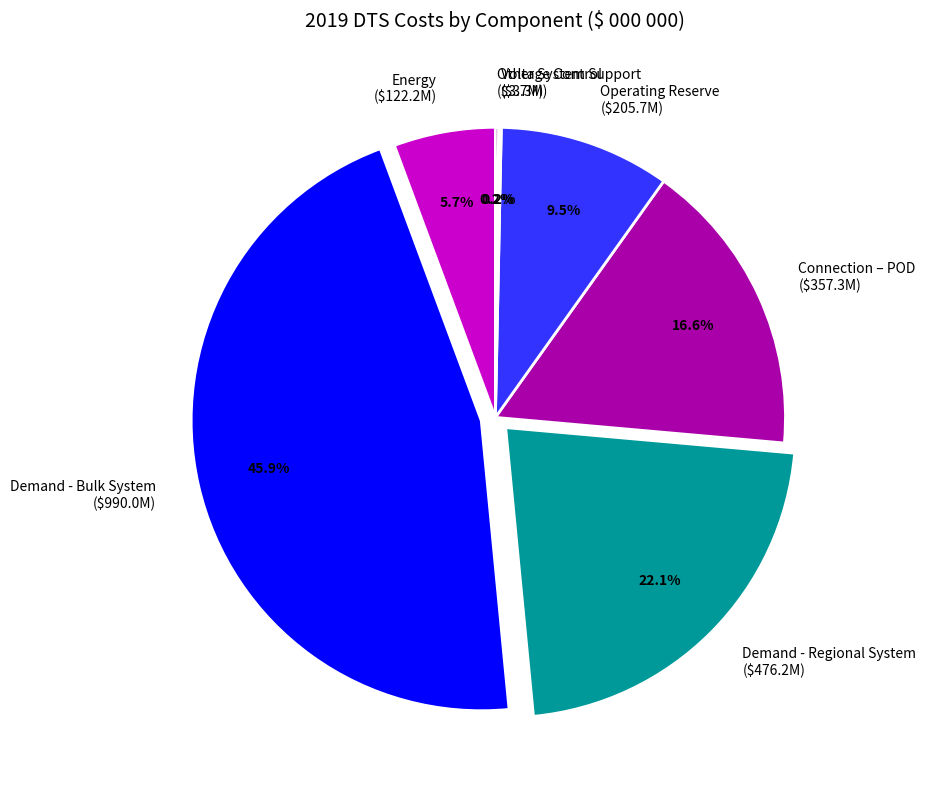

To the nearest percent, what is the average slice percentage?

14%